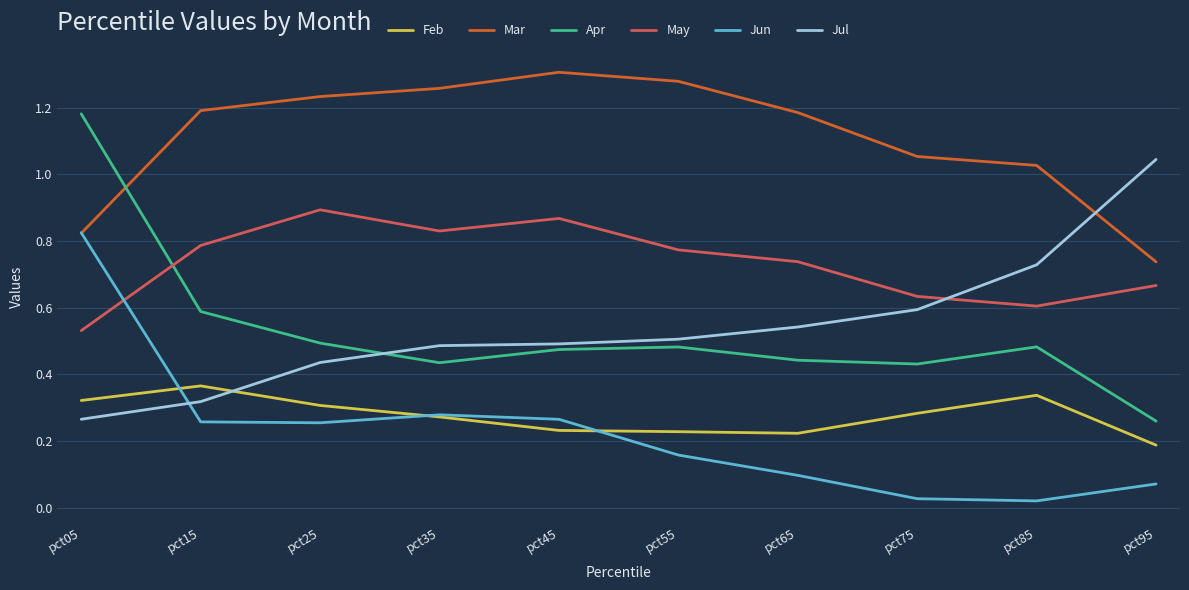

Which series has the largest total across all categories?

Mar